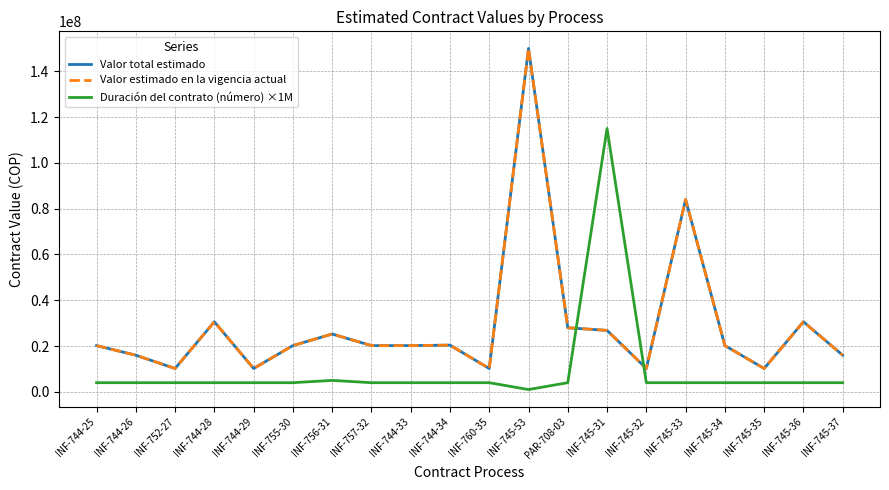

Reading left to right, what are all the values shown in this chart?

Valor total estimado: 20200000	16000000	10200000	30600000	10200000	20200000	25250000	20200000	20200000	20400000	10200000	150000000	28000000	26833334	10200000	84000000	20200000	10200000	30600000	16000000
Valor estimado en la vigencia actual: 20200000	16000000	10200000	30600000	10200000	20200000	25250000	20200000	20200000	20400000	10200000	150000000	28000000	26833334	10200000	84000000	20200000	10200000	30600000	16000000
Duración del contrato (número) ×1M: 4000000	4000000	4000000	4000000	4000000	4000000	5000000	4000000	4000000	4000000	4000000	1000000	4000000	115000000	4000000	4000000	4000000	4000000	4000000	4000000